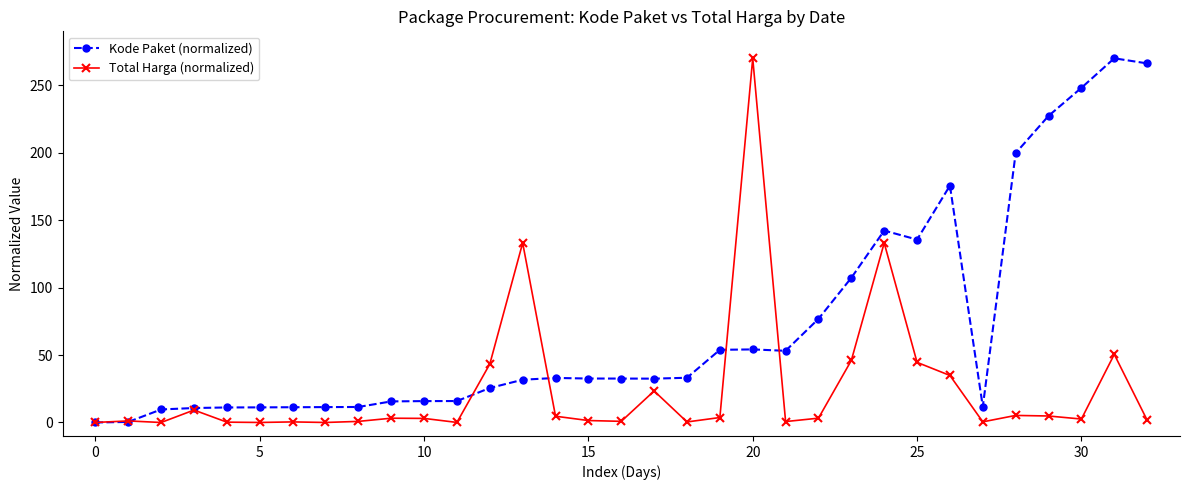

What is the difference between the maximum and minimum values in the Kode Paket (normalized) series?

270.0